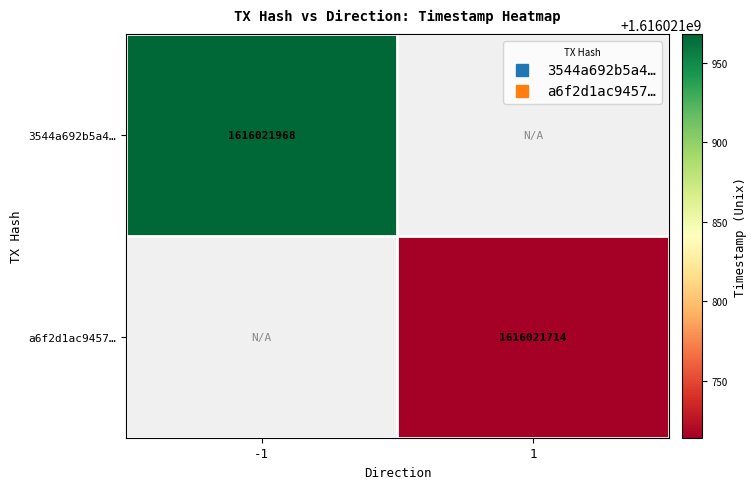

Which series has the largest total across all categories?

3544a692b5a4390eccd47b4f61beb958936e8c8